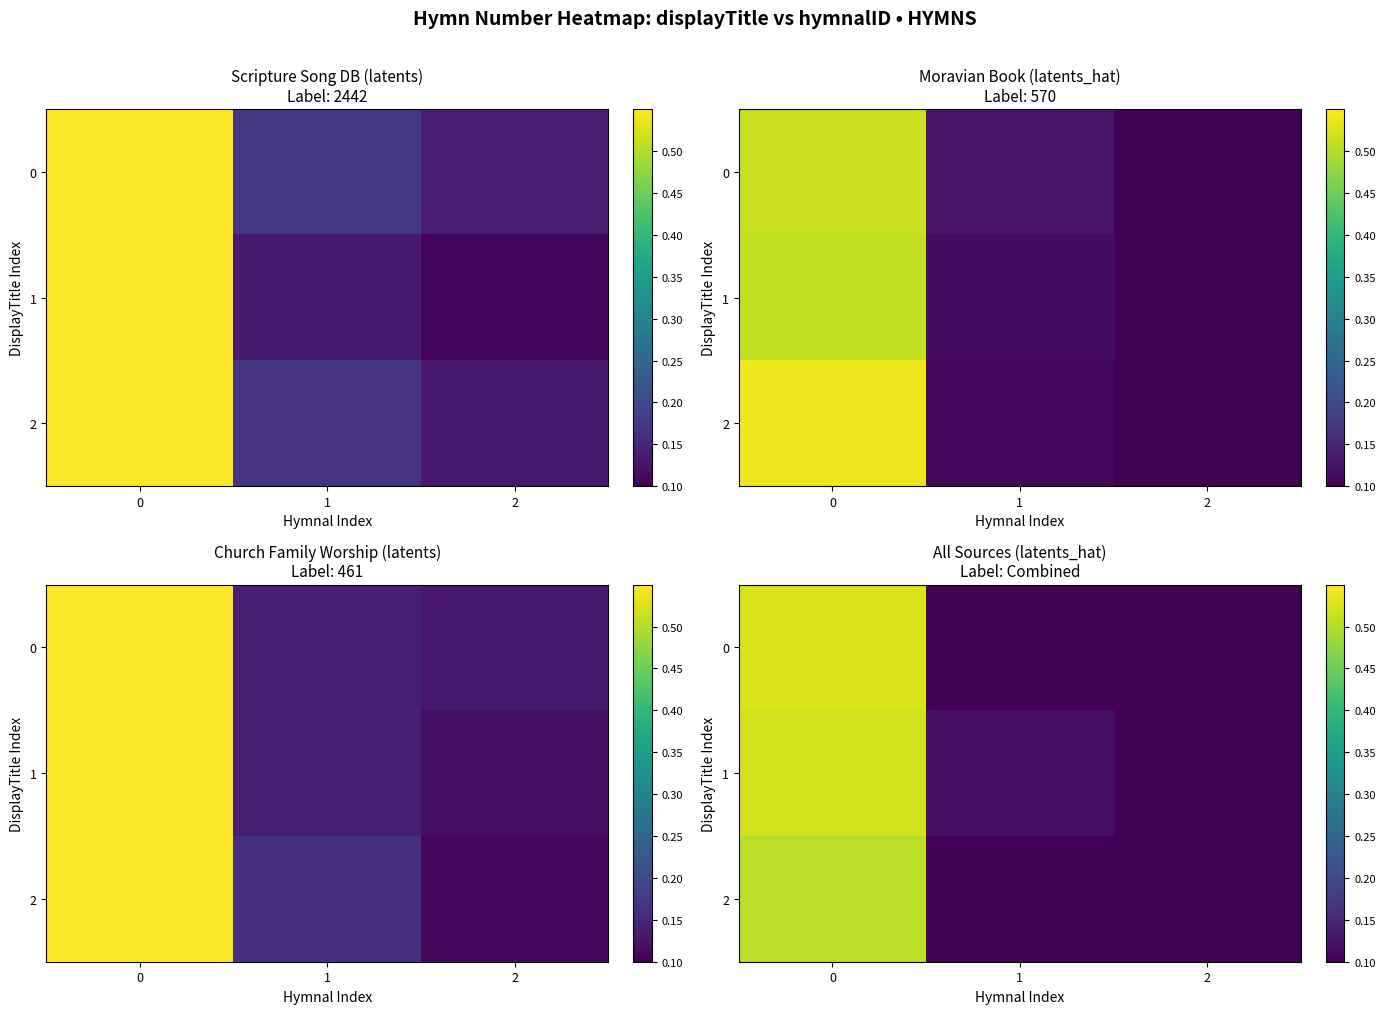

How many 2 values are between 0 and 1?

3